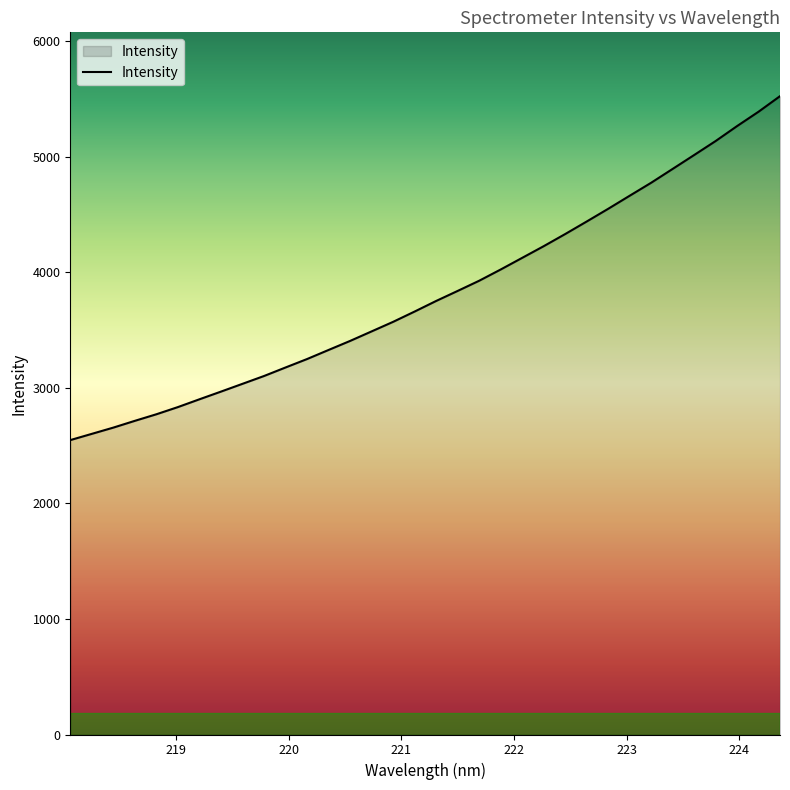

What is the difference between the maximum and minimum values?

2977.7